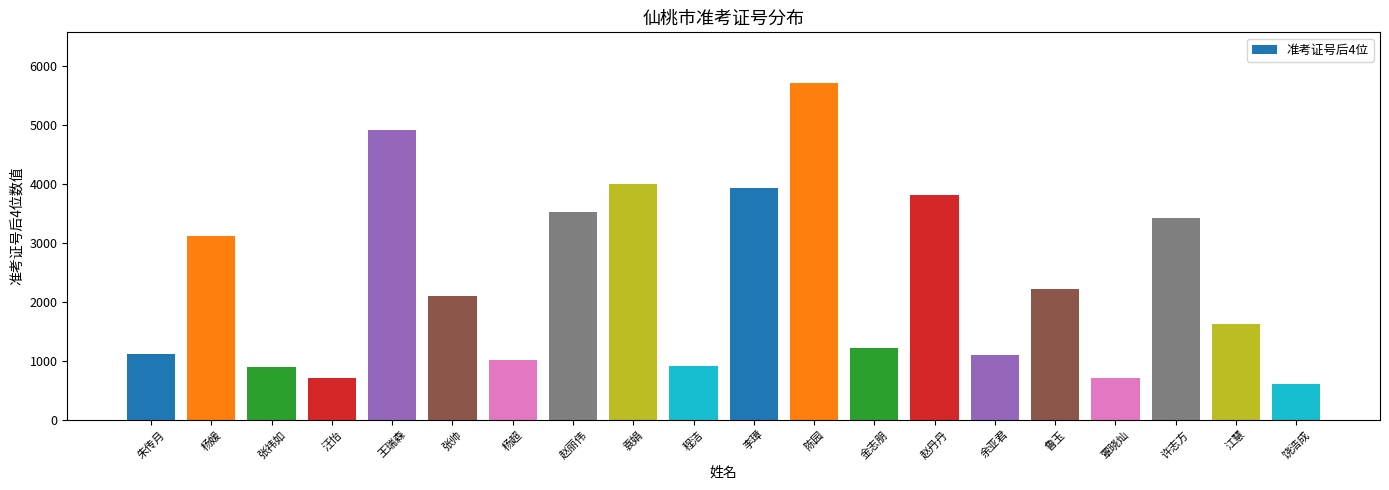

What is the label of the 7th bar from the left?

杨超